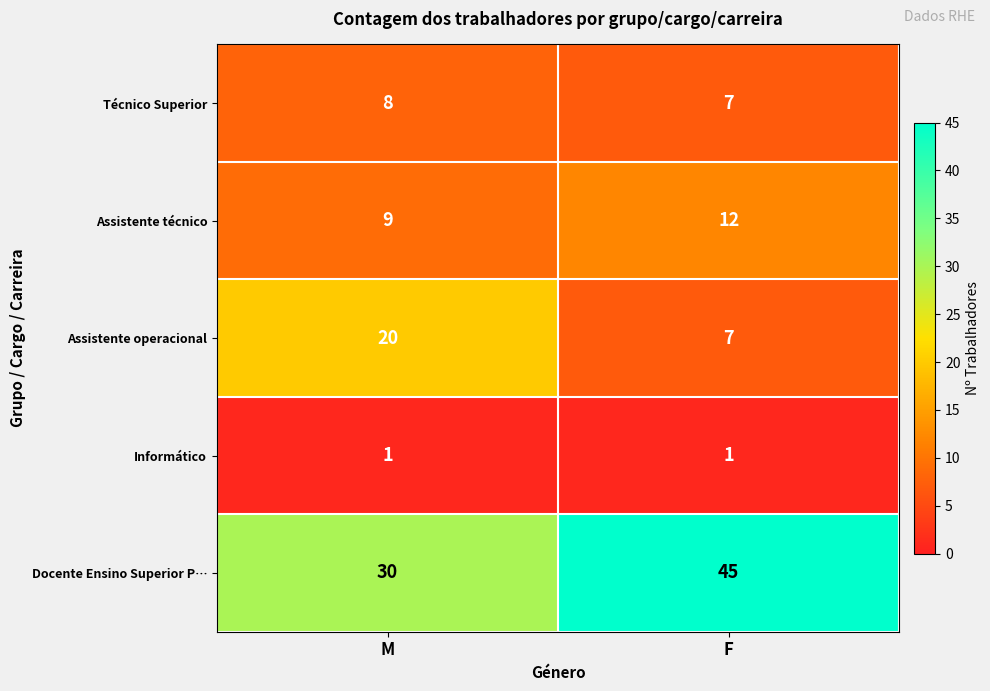

List the series in order of their peak value, lowest first.

Informático, Técnico Superior, Assistente técnico, Assistente operacional, Docente Ensino Superior P…